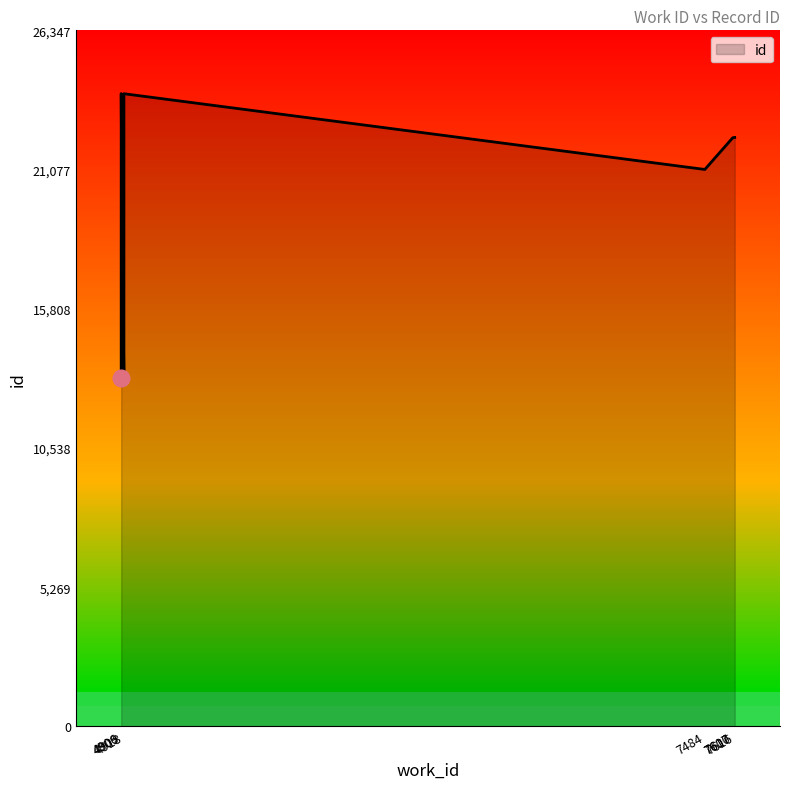

Is it true that the value at 4918 is 22588?

False